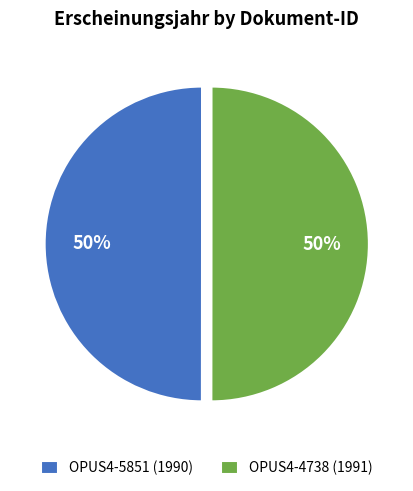

How many segments does this pie chart have?

2